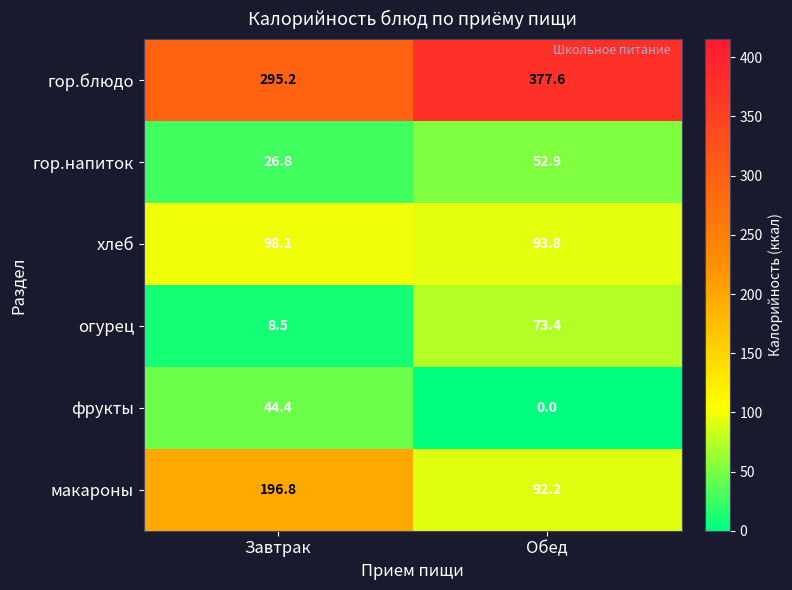

At which label does фрукты reach its peak?

Завтрак